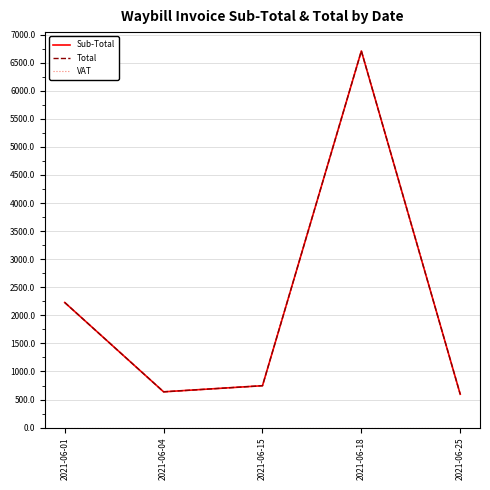

Is this an area chart (filled region under the line)?

No